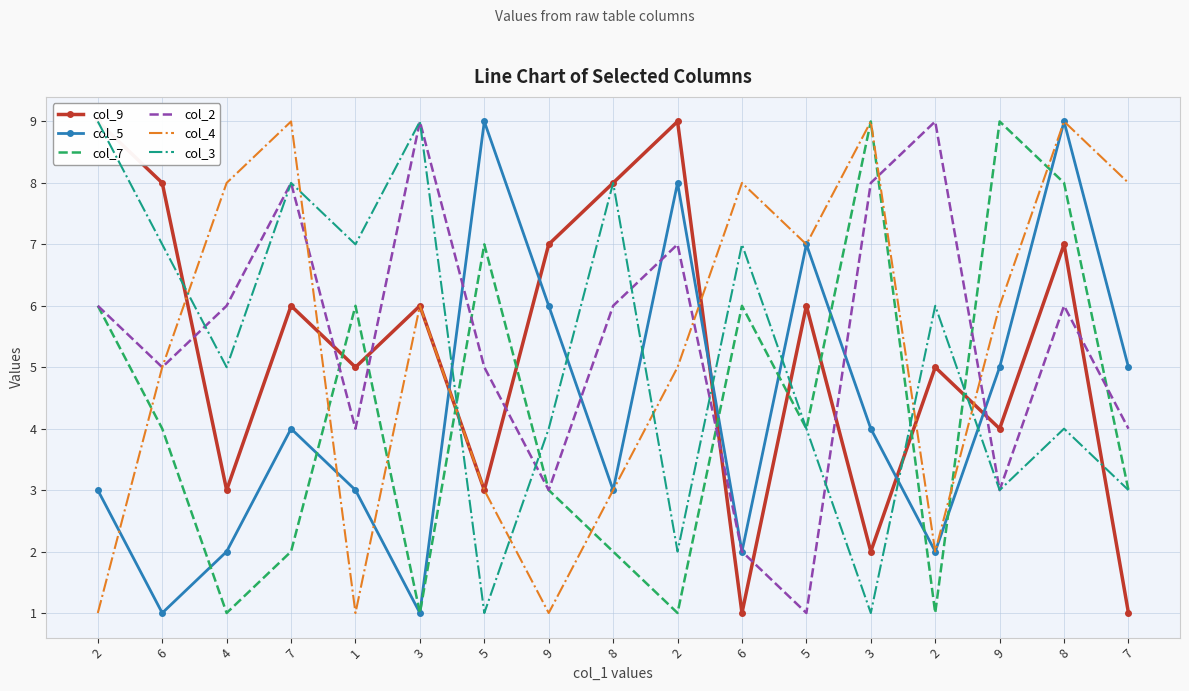

What is the difference between the maximum and minimum values in the col_7 series?

8